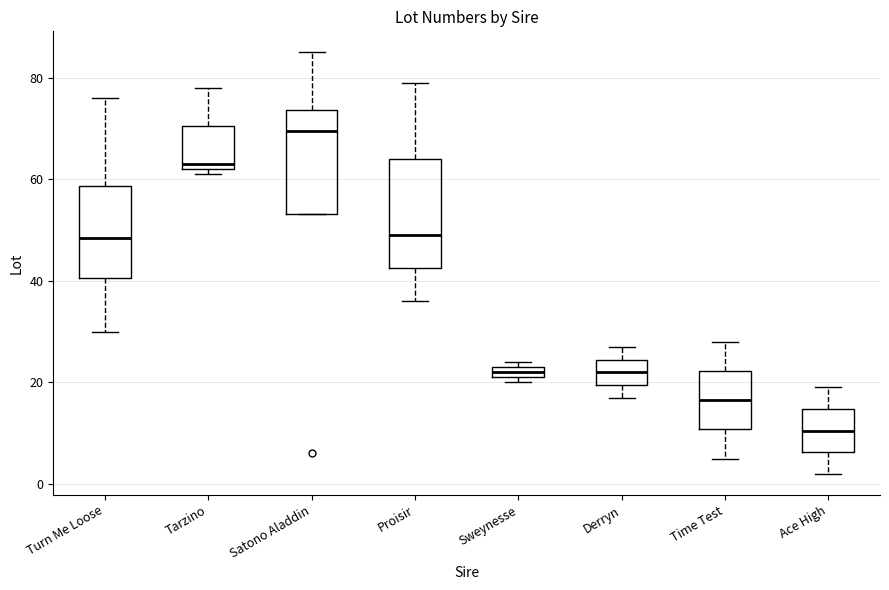

Which box has the lowest median line?

Ace High